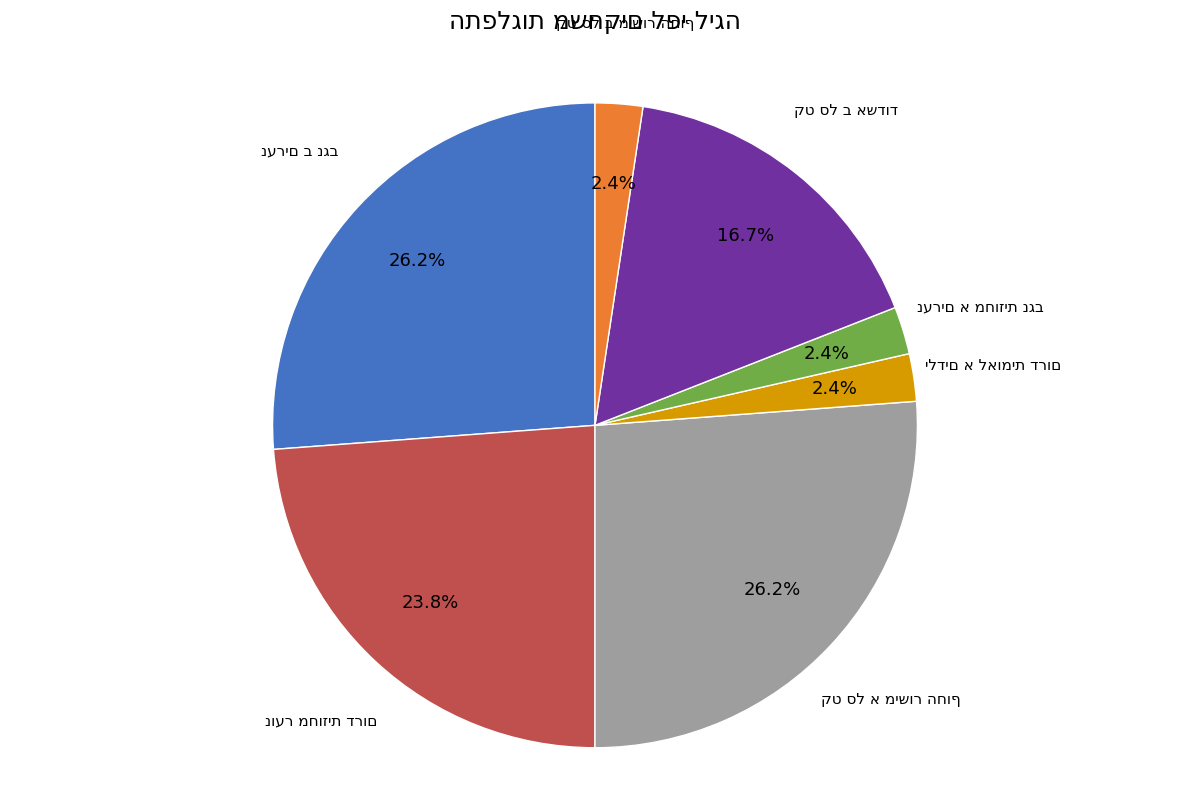

Does any single category account for the majority?

No